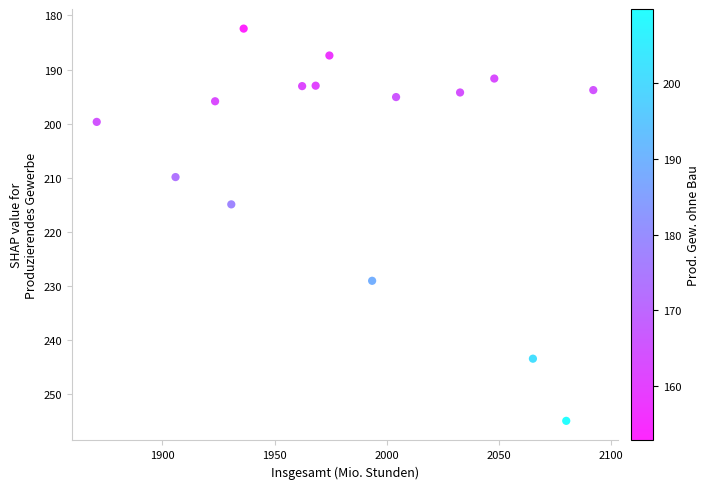

What Y value in the scatter plot is closest to 218?

215.0